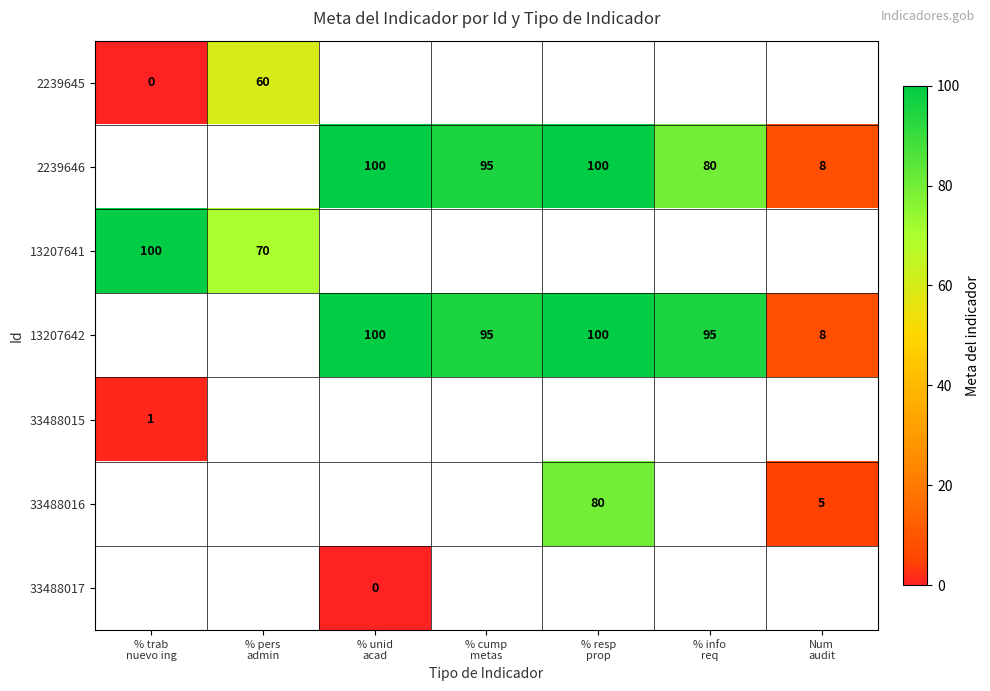

What is the minimum value for 33488015?

1.0